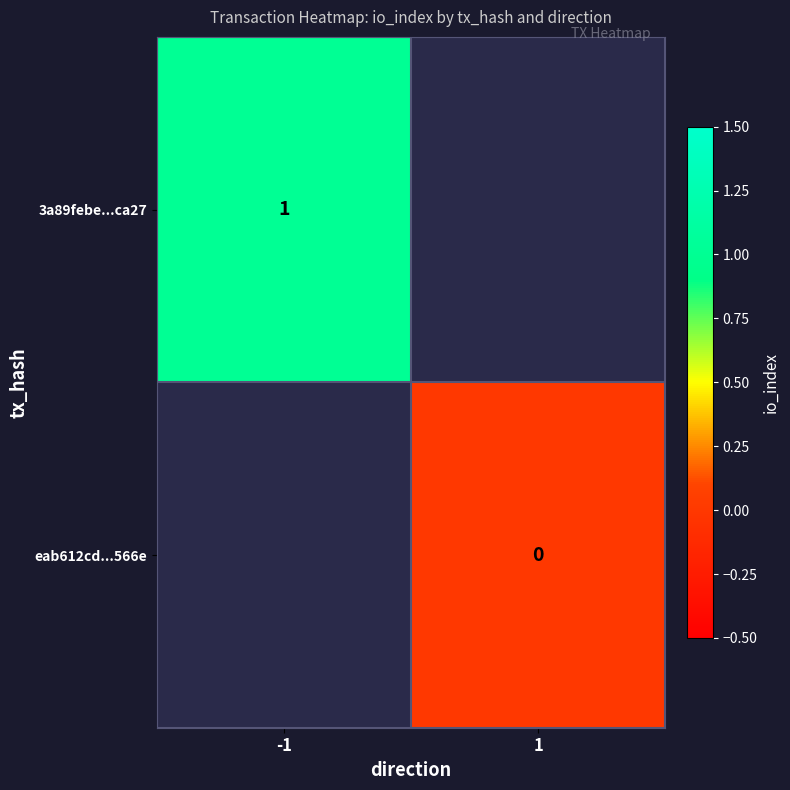

The 3a89febe...ca27 series shows 0 at -1. True or false?

False